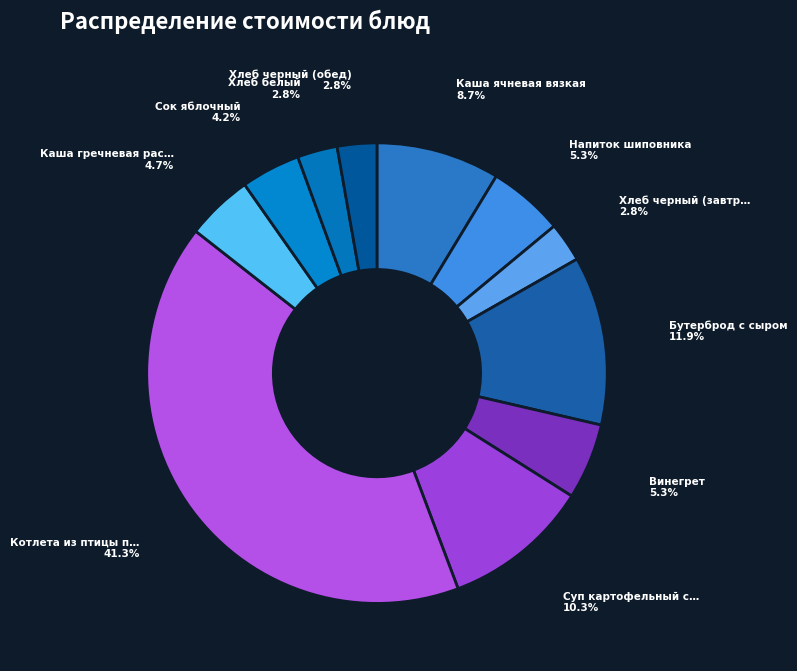

Count the number of slices in the pie.

11